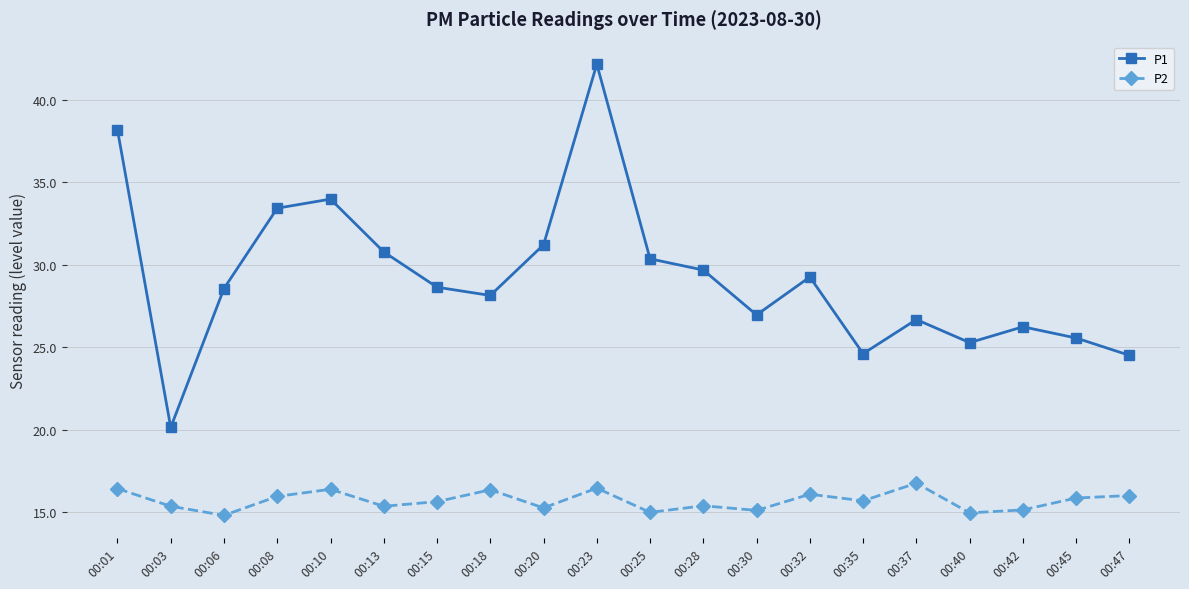

What is the sum of the P1 values at 00:08 and 00:01?

71.6